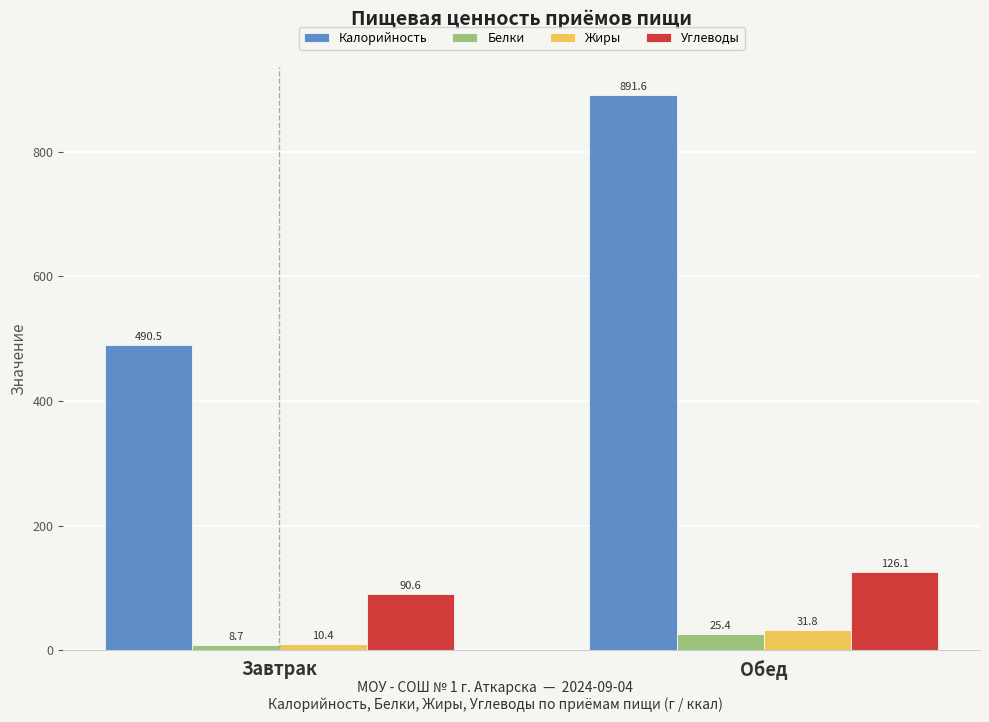

How many bars are there in total?

8